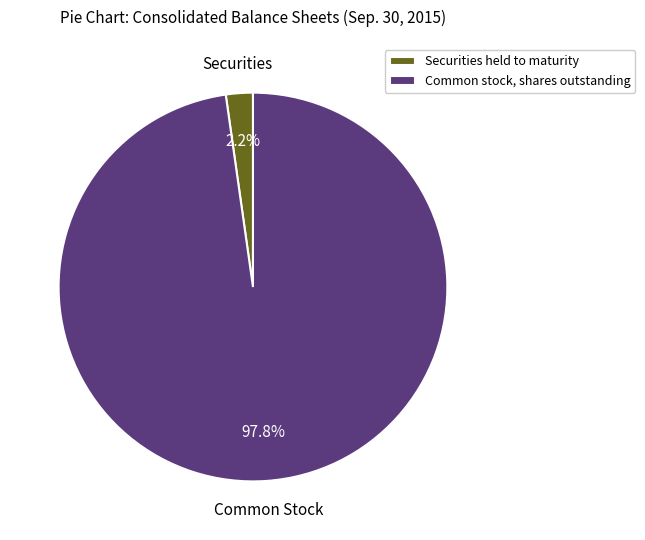

Which has a higher value, Common stock, shares outstanding or Securities held to maturity?

Common stock, shares outstanding